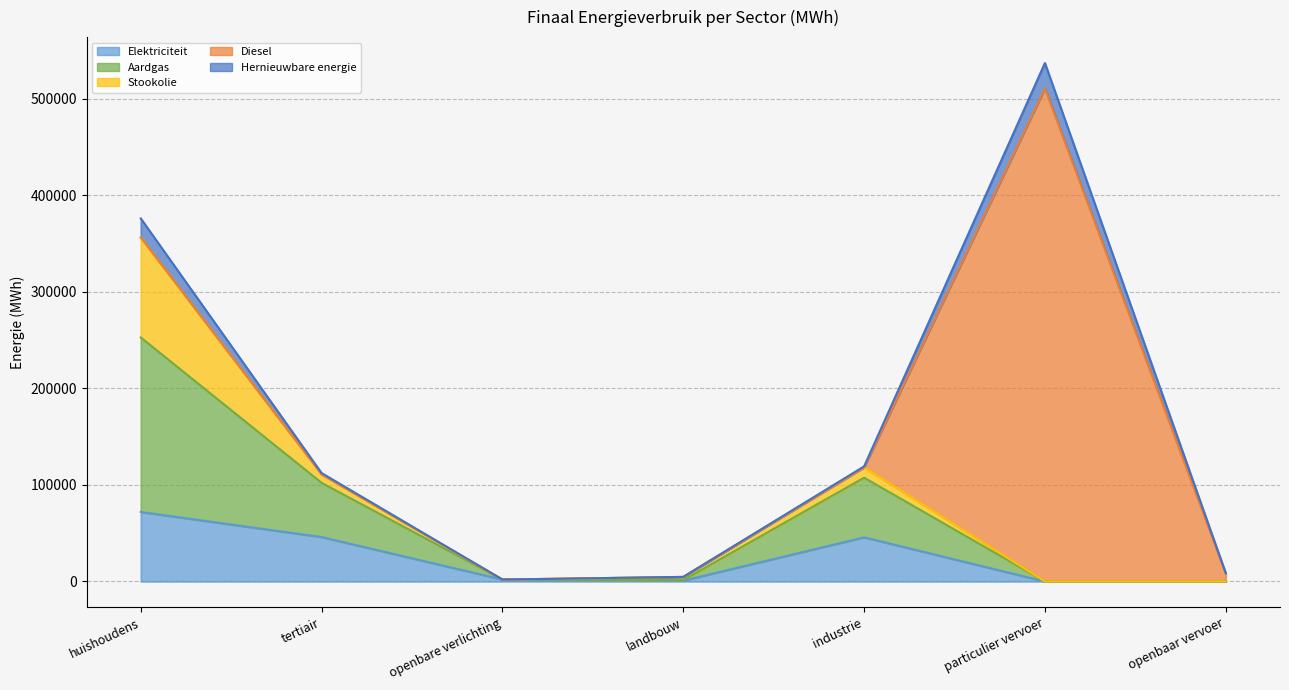

At which category does the chart reach its peak across all series?

particulier vervoer